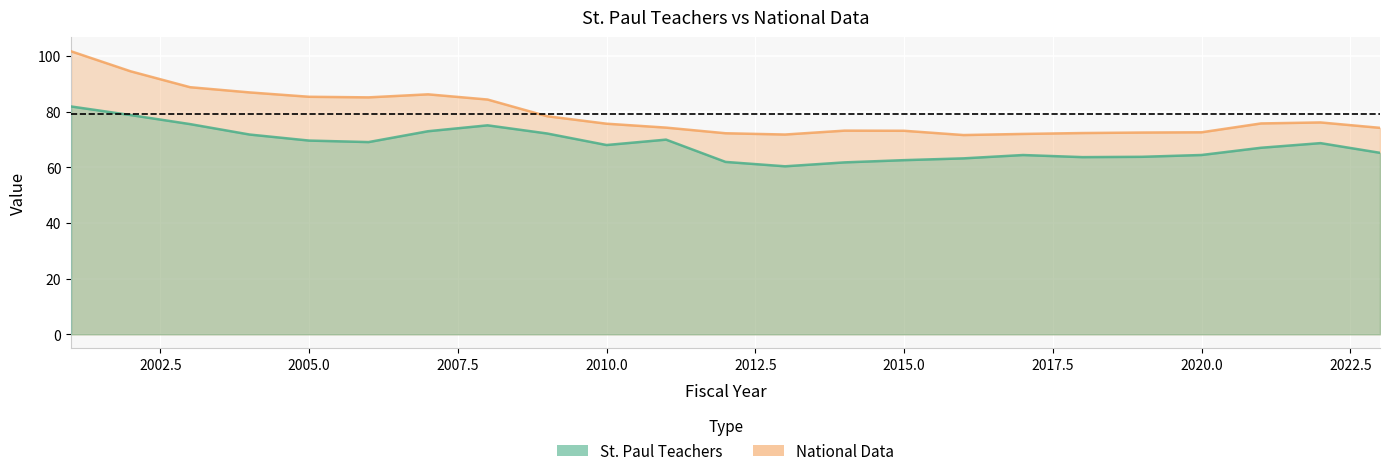

What is the approximate value of National Data at 2011?

74.3